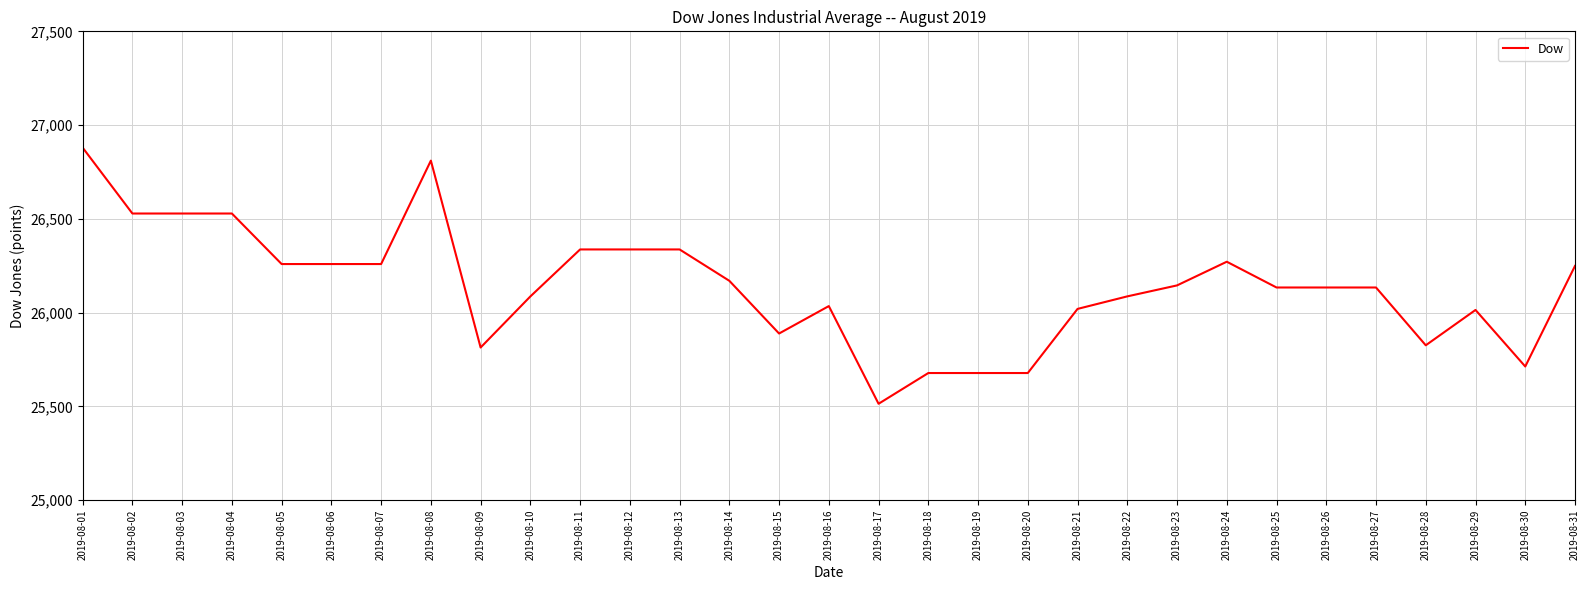

At which category does the chart reach its peak across all series?

2019-08-01